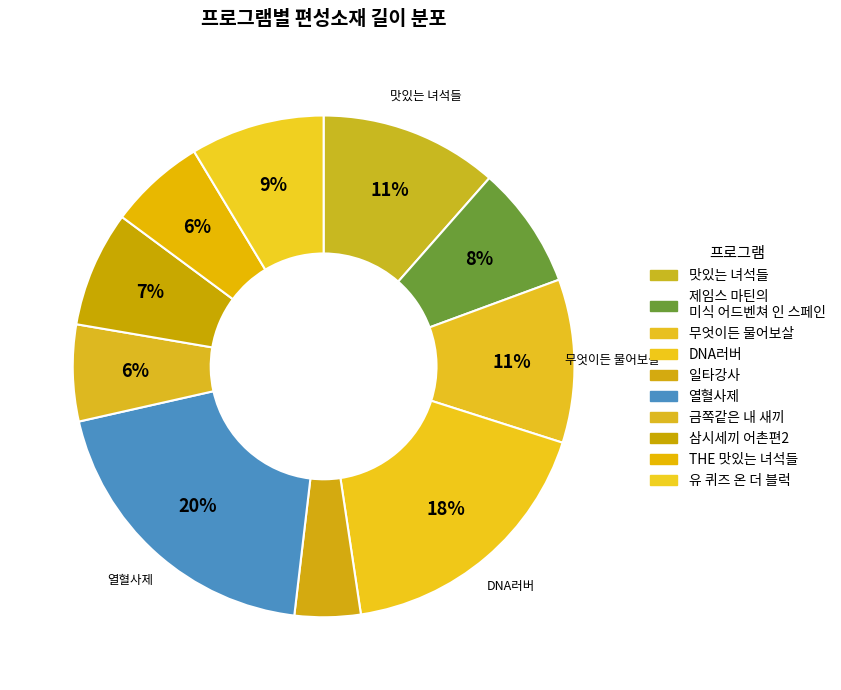

How many slices are in this pie chart?

10